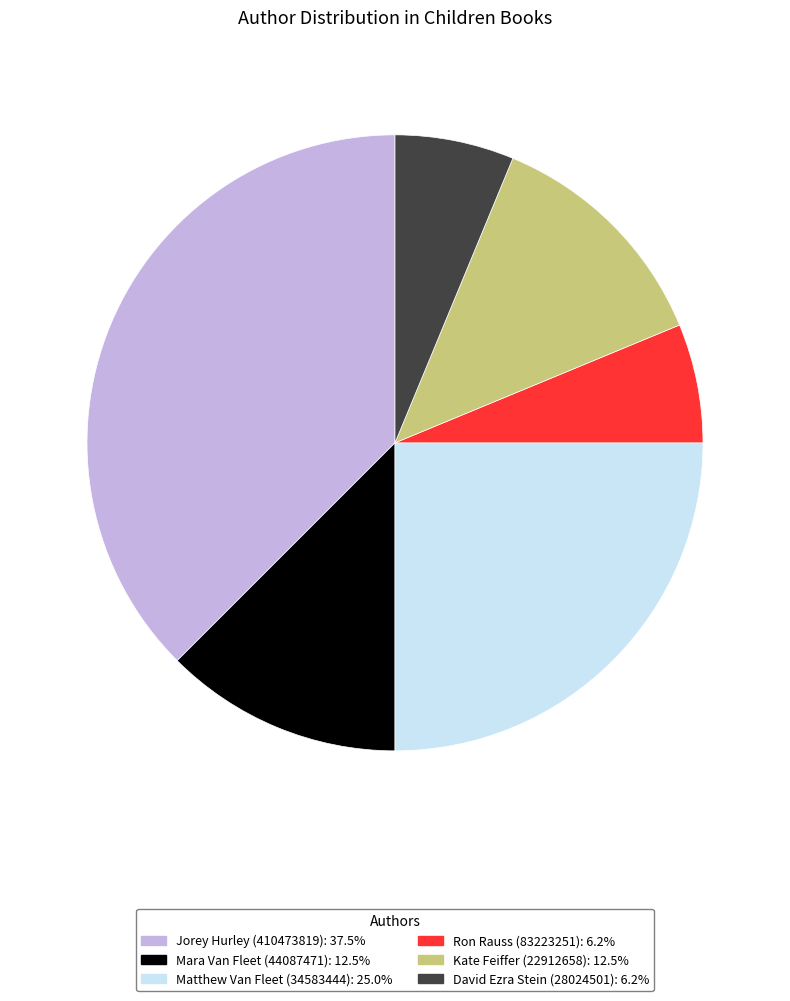

Which slice is the largest?

Jorey Hurley (410473819)